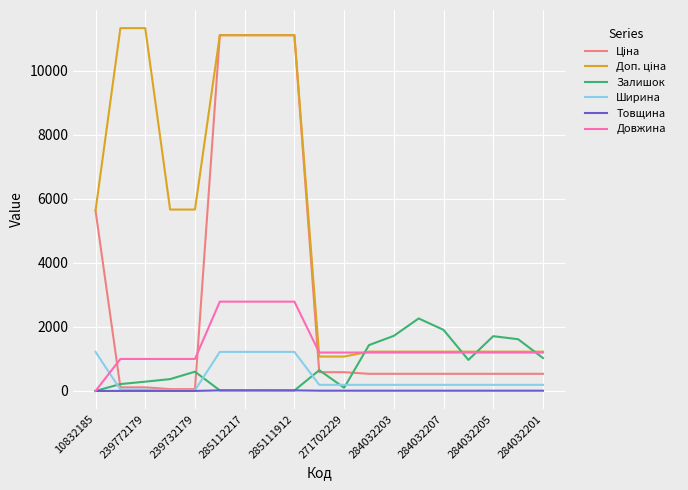

What is the greatest value displayed?

11334.0